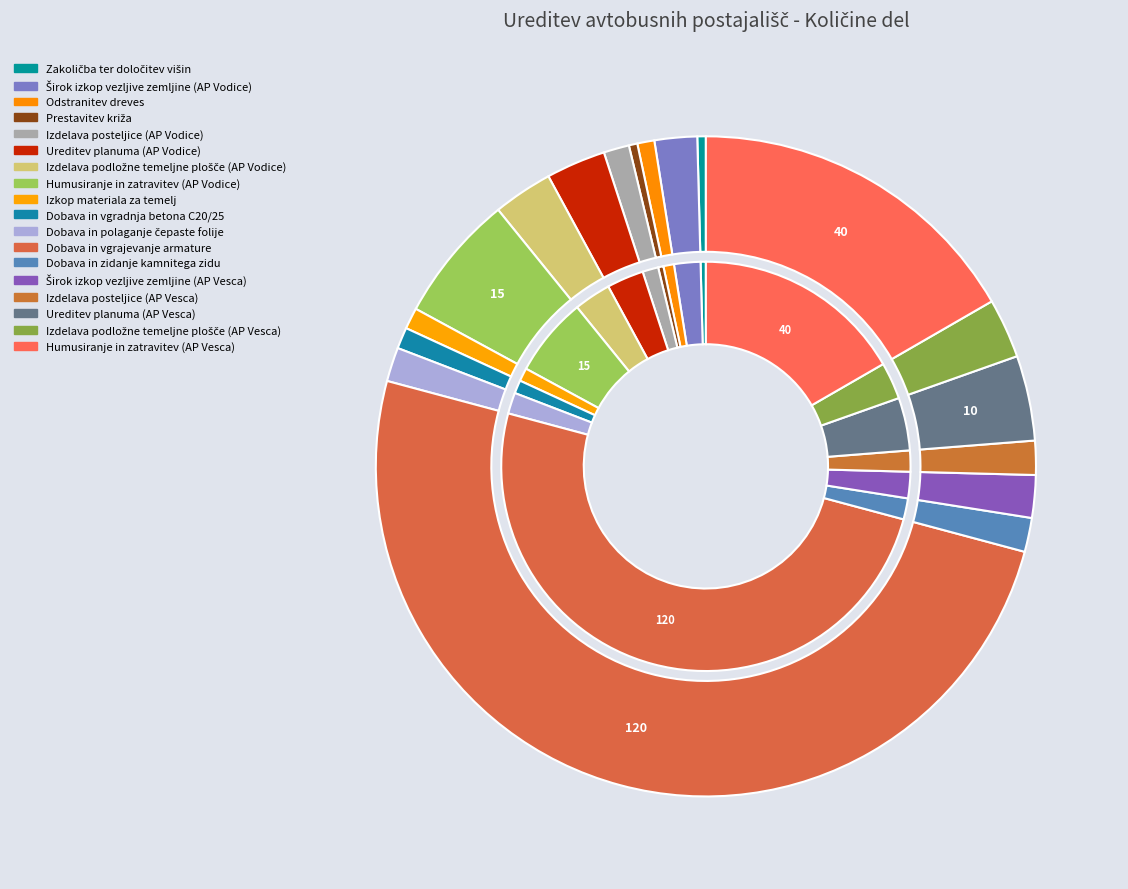

Do Prestavitev križa and Izkop materiala za temelj together represent more than half of the pie?

No